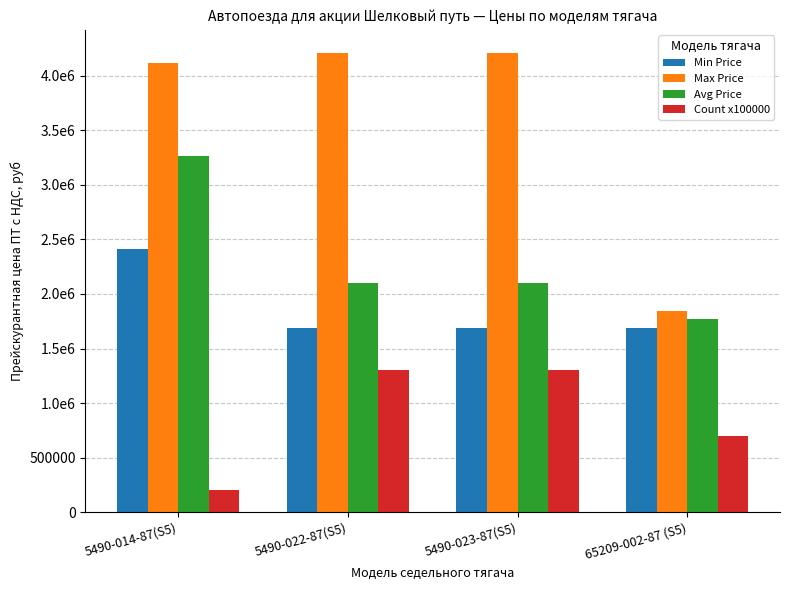

What is the sum of all Avg Price values?

9238251